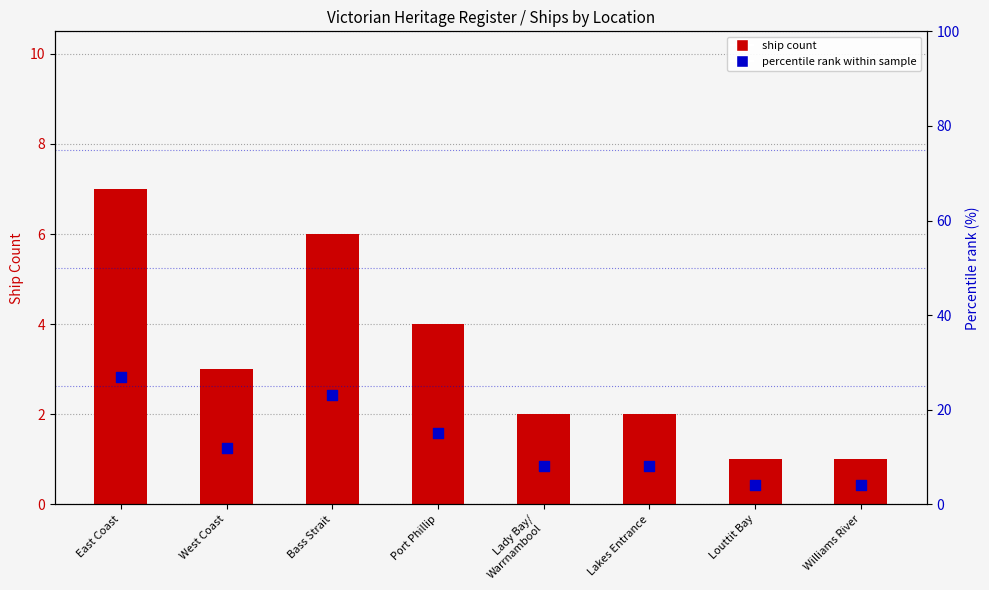

Is the value of Percentile rank within sample at Lady Bay/
Warrnambool greater than the value of Ship Count at Lakes Entrance?

Yes